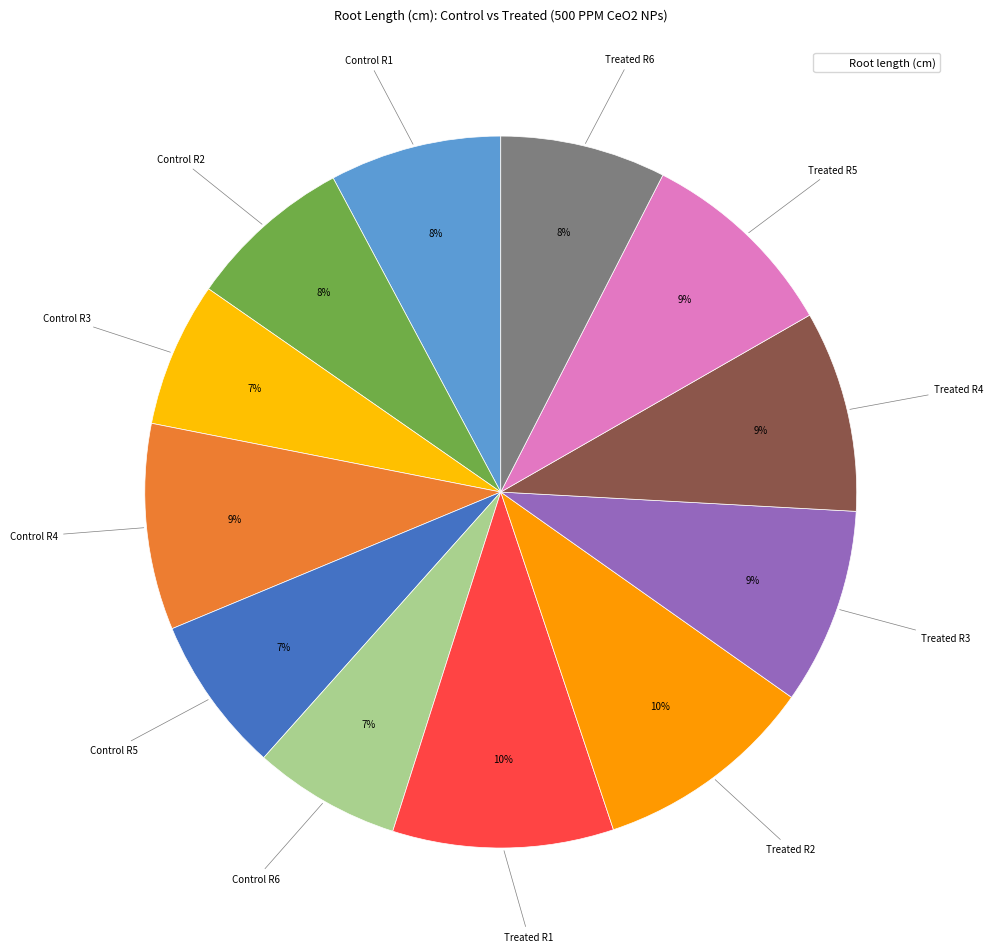

How many slices are in this pie chart?

12